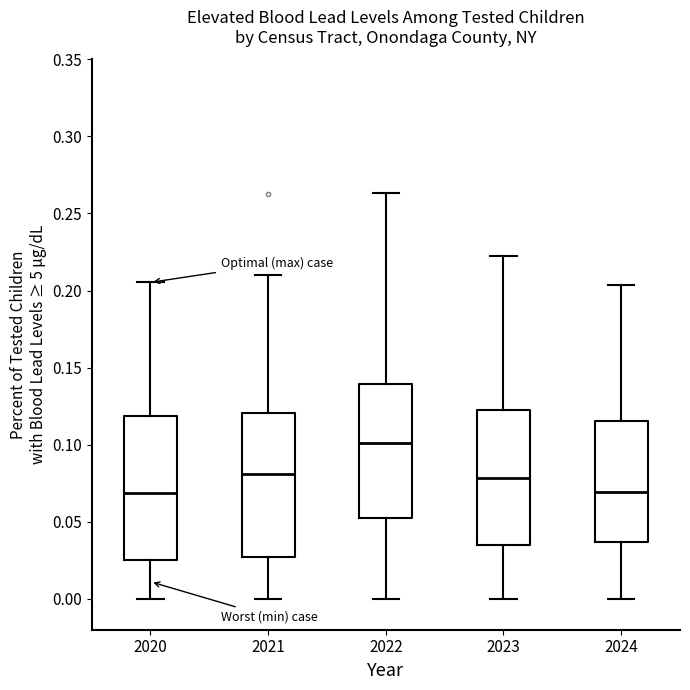

Where does the median line of the box at x = 2023 sit on the y-axis? The values are not printed on the chart, so give them approximately, as read against the axis.

0.080